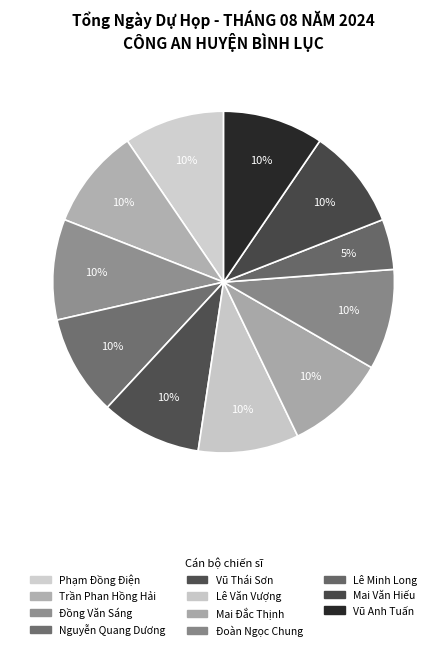

Is there any slice that represents more than half of the pie?

No